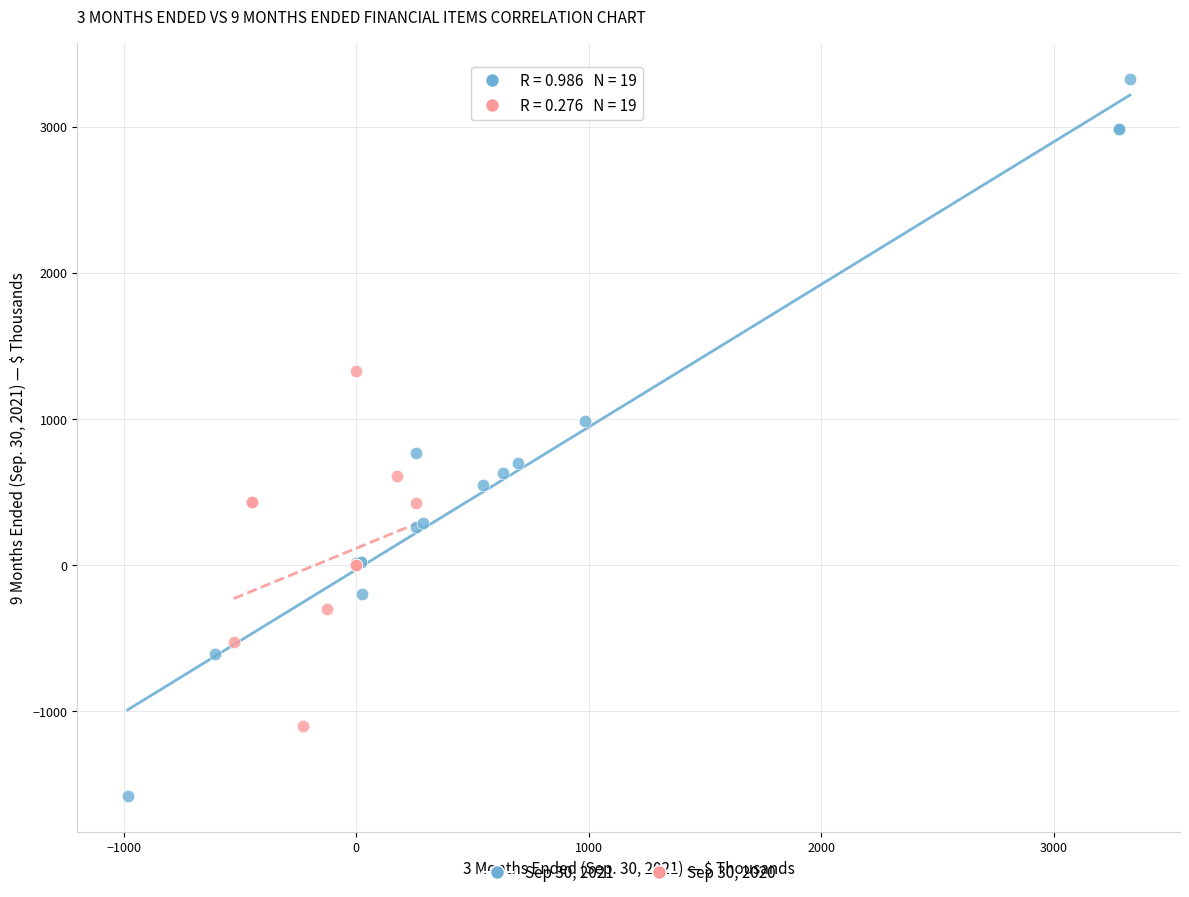

Which series contains the highest Y value?

Sep 30, 2021